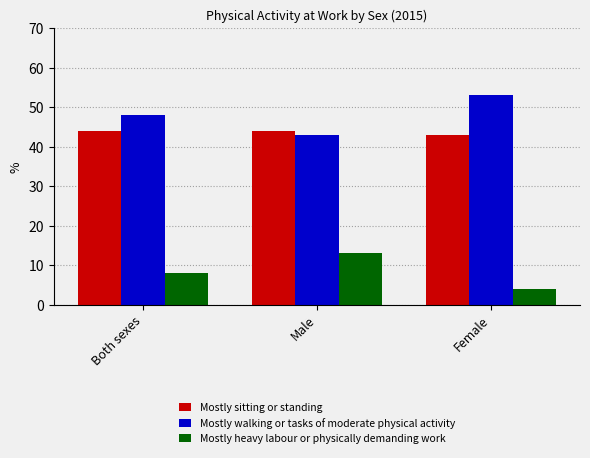

What is the minimum value shown in the chart?

4